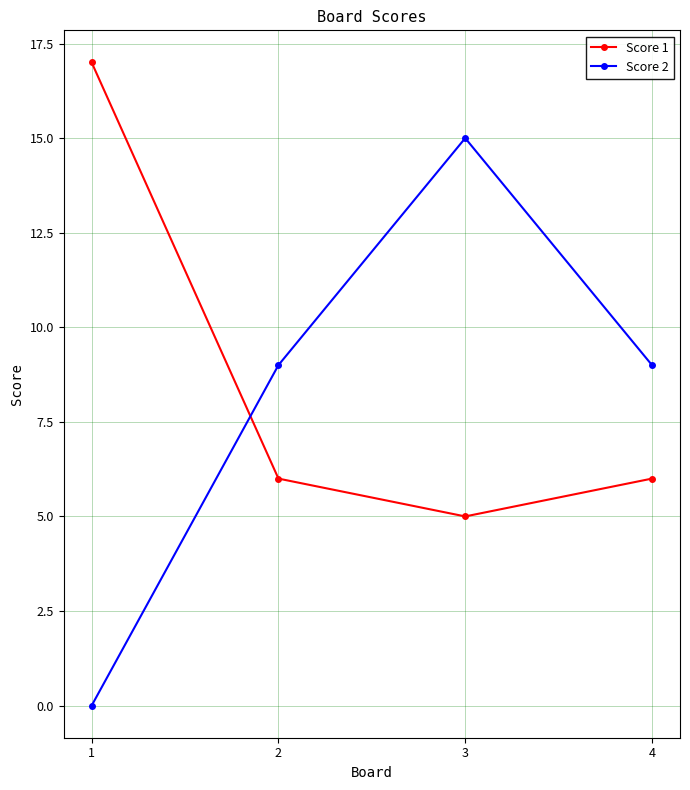

Rank the series at 3 from highest to lowest value.

Score 2, Score 1